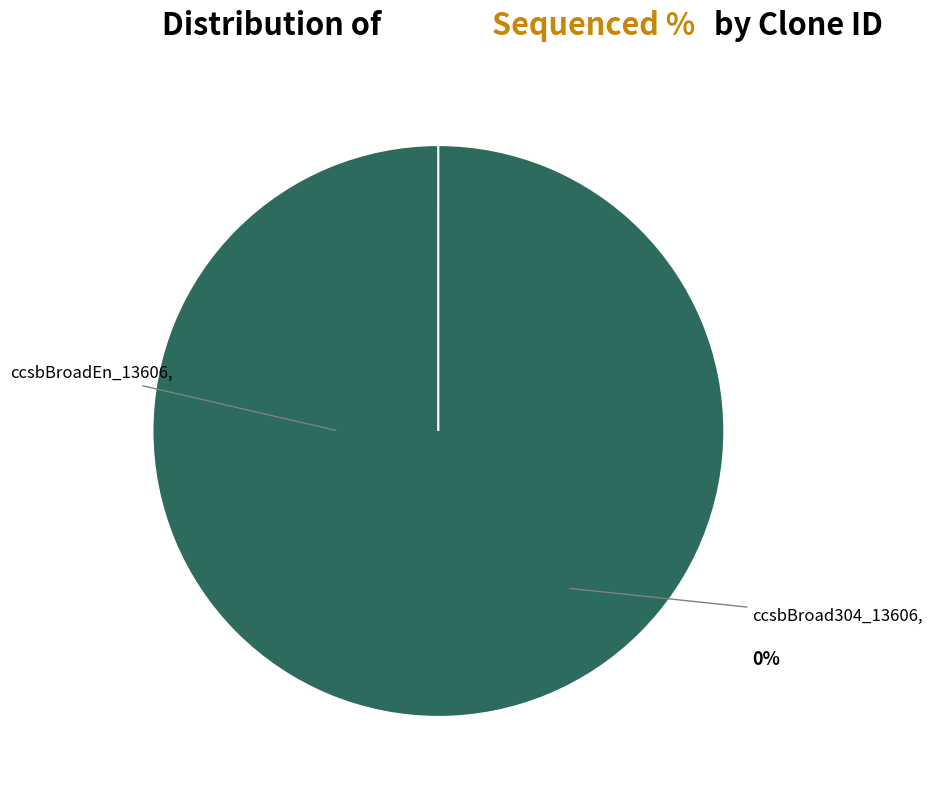

Is there a majority slice in this chart?

Yes